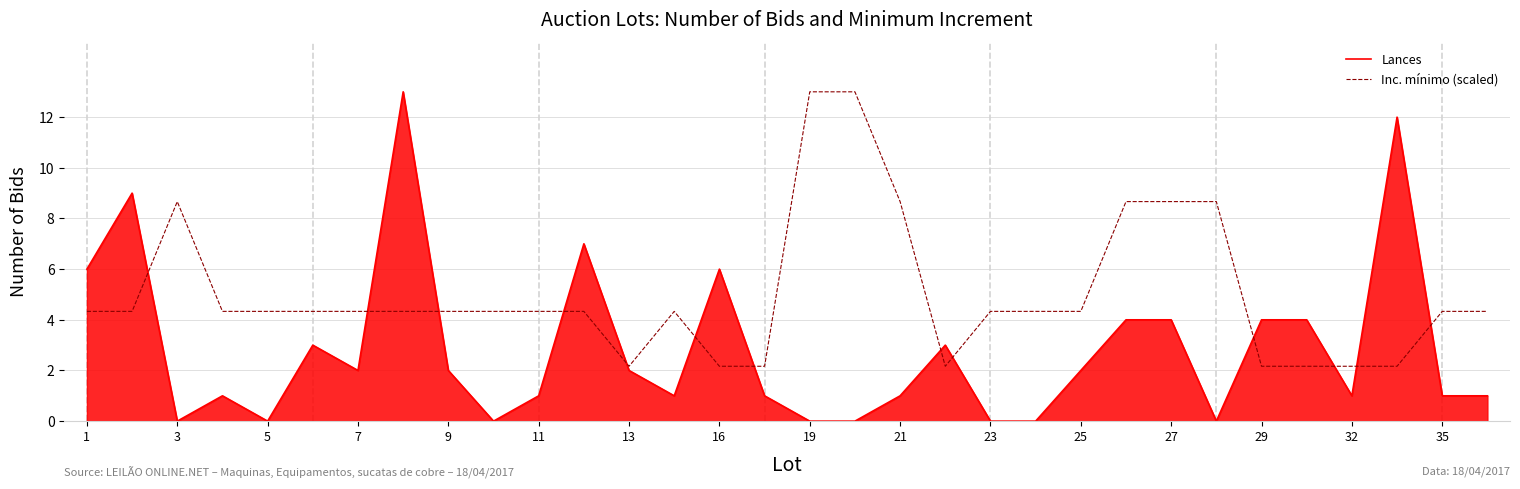

What is the maximum value for Inc. mínimo (scaled)?

13.0